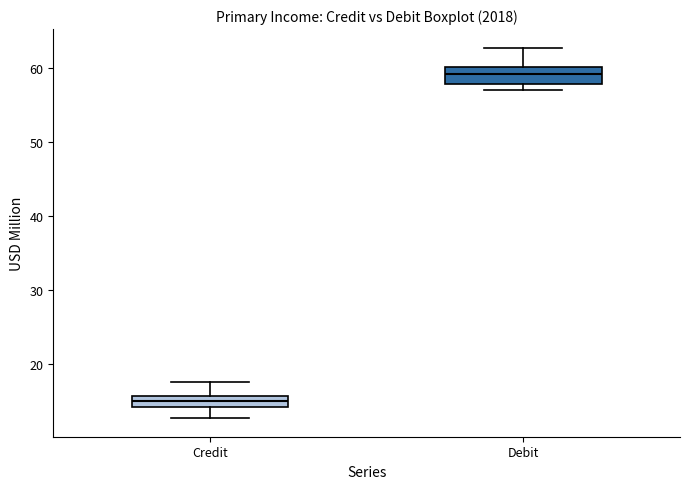

Where does the median line of the box for Debit sit on the y-axis? The values are not printed on the chart, so give them approximately, as read against the axis.

59